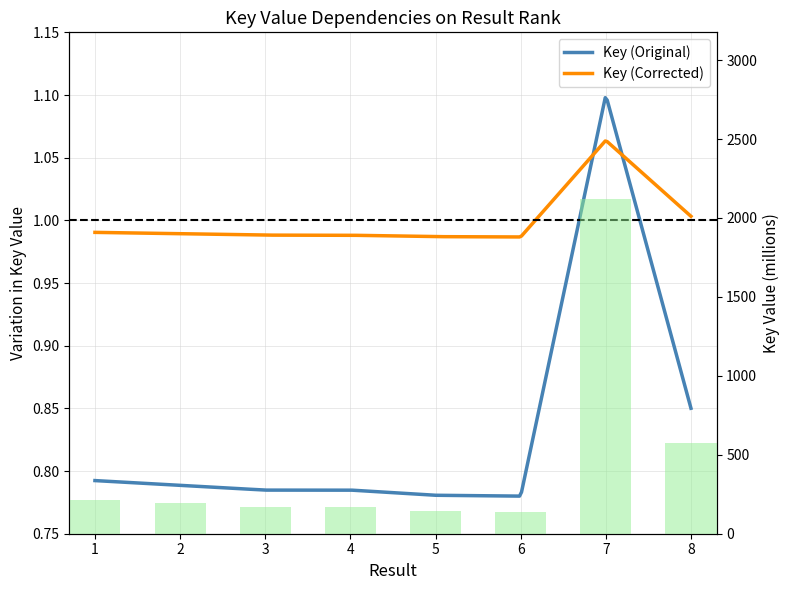

What is the change in value from 1 to 7?

+1901.1